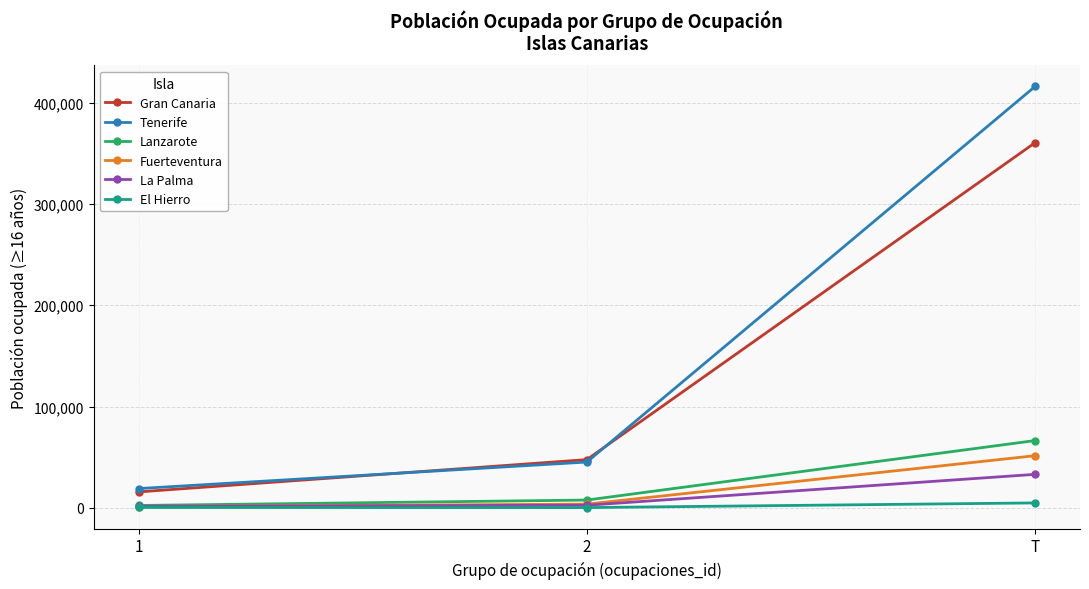

Which series has the largest total across all categories?

Tenerife